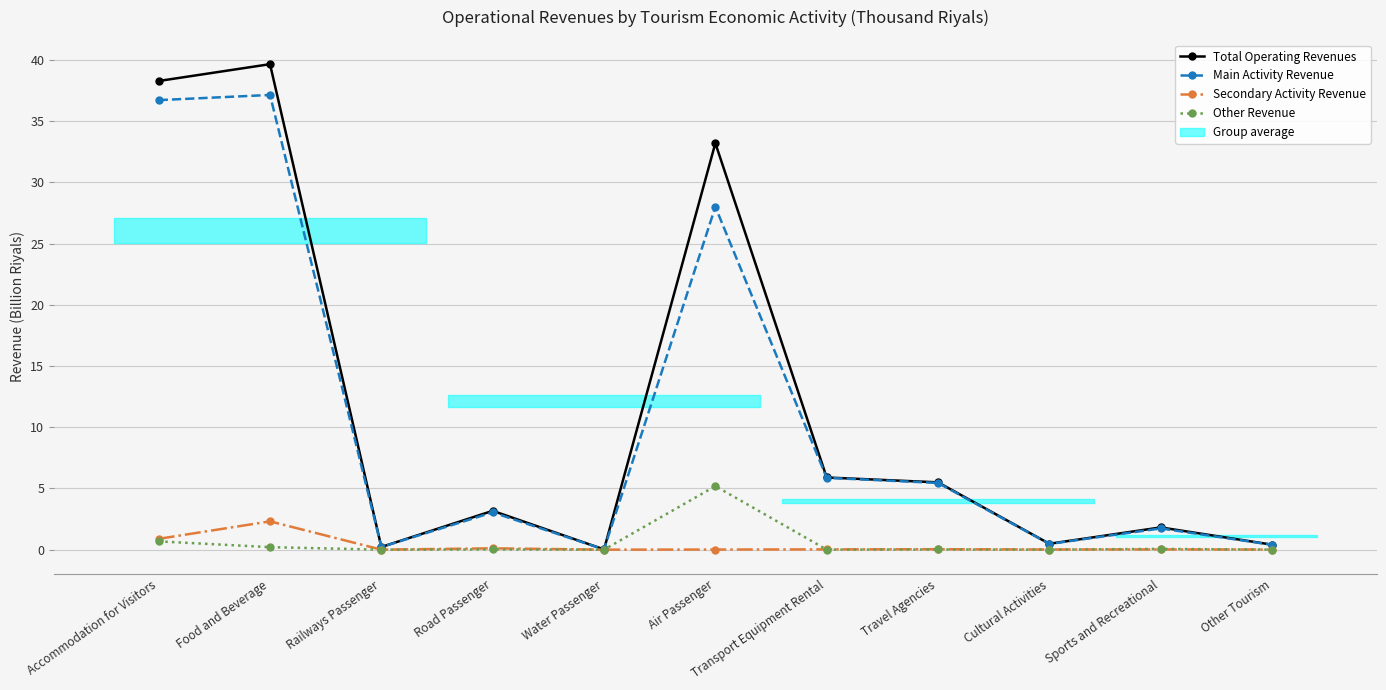

How many distinct data groups are displayed?

4